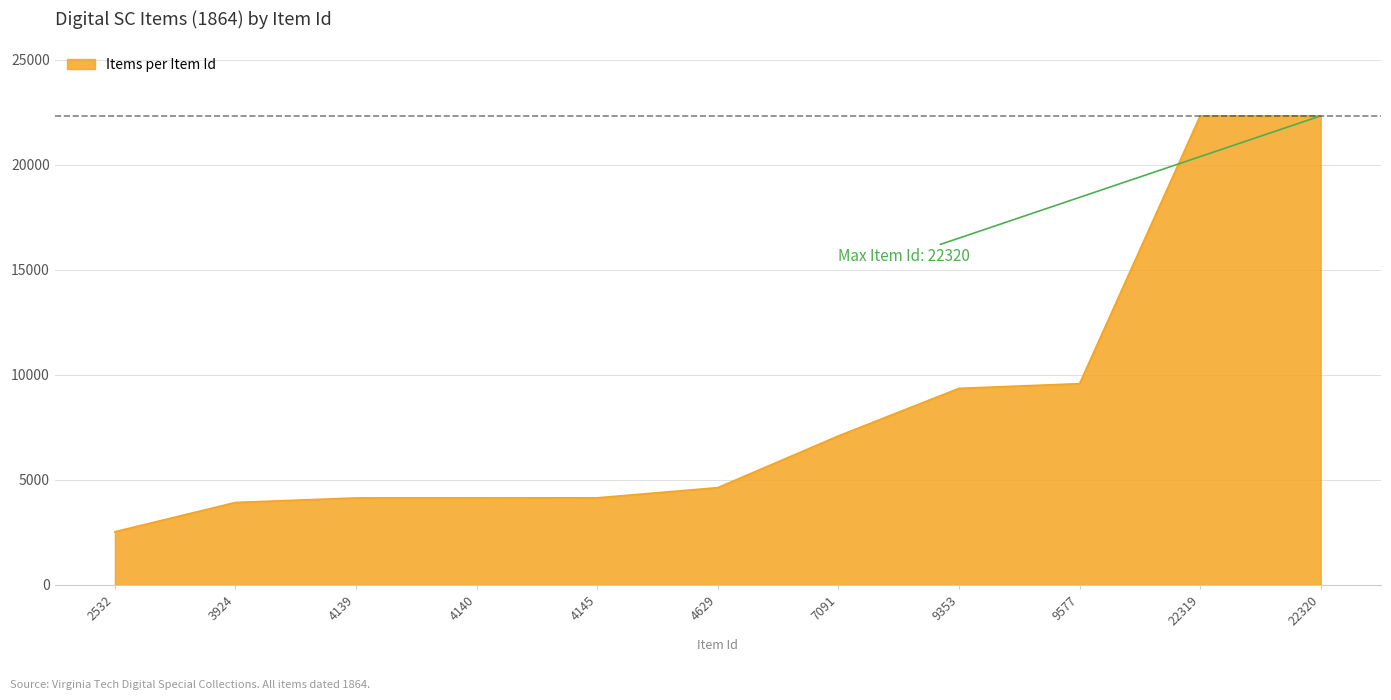

True or false: there are more than 2 points higher than both neighbors.

False